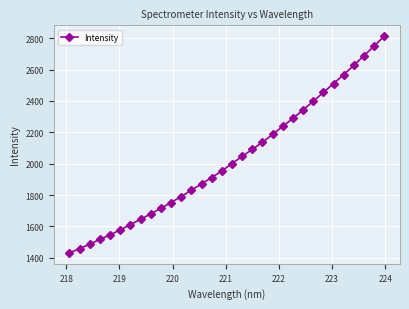

How many distinct data groups are displayed?

1